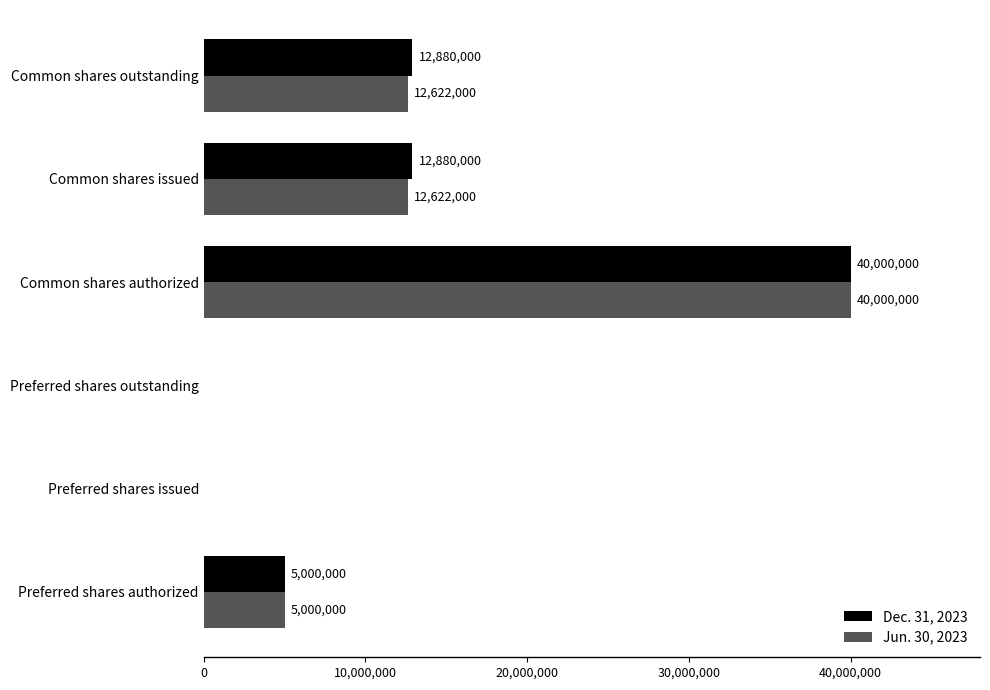

Is the value of Jun. 30, 2023 at Common shares authorized greater than the value of Dec. 31, 2023 at Common shares outstanding?

Yes